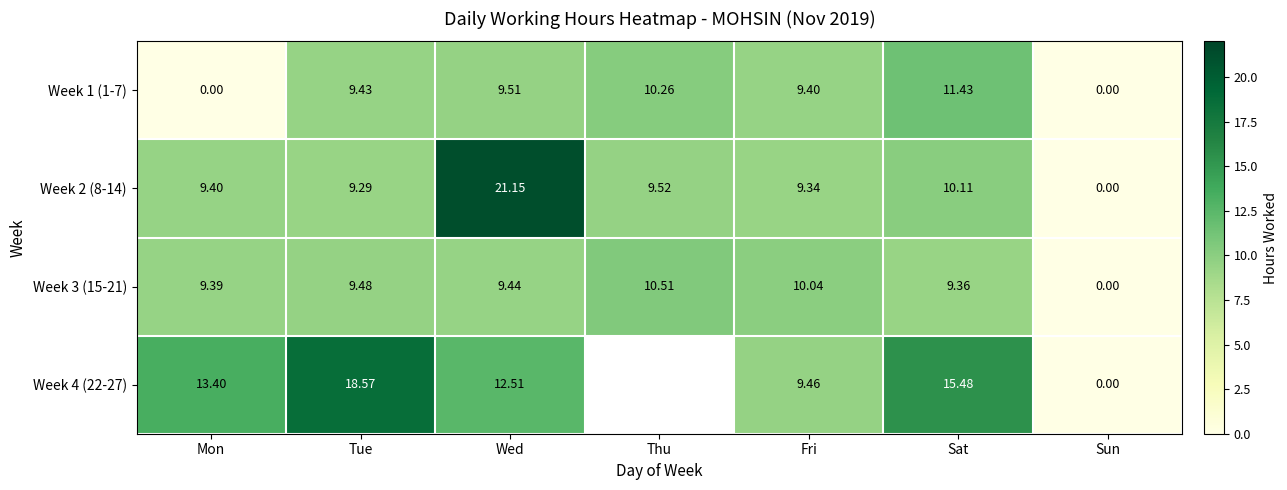

Which has a higher value, Thu or Wed?

Thu